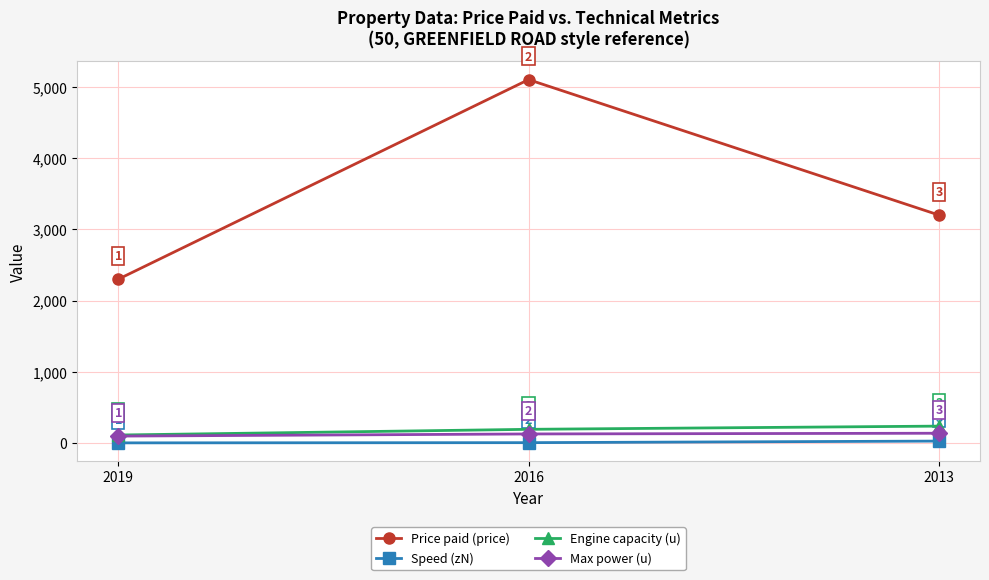

What is the difference between the maximum and minimum values in the Price paid (price) series?

2800